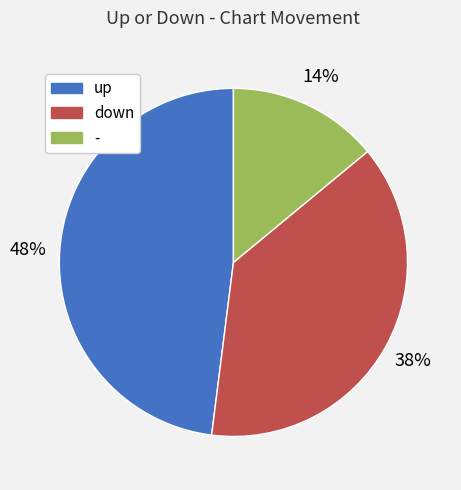

Rank the categories by value from lowest to highest.

-, down, up